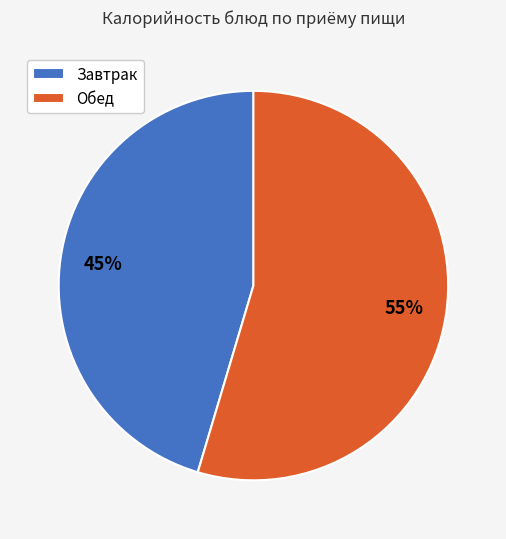

To the nearest percent, what is the combined percentage of Завтрак and Обед?

100%